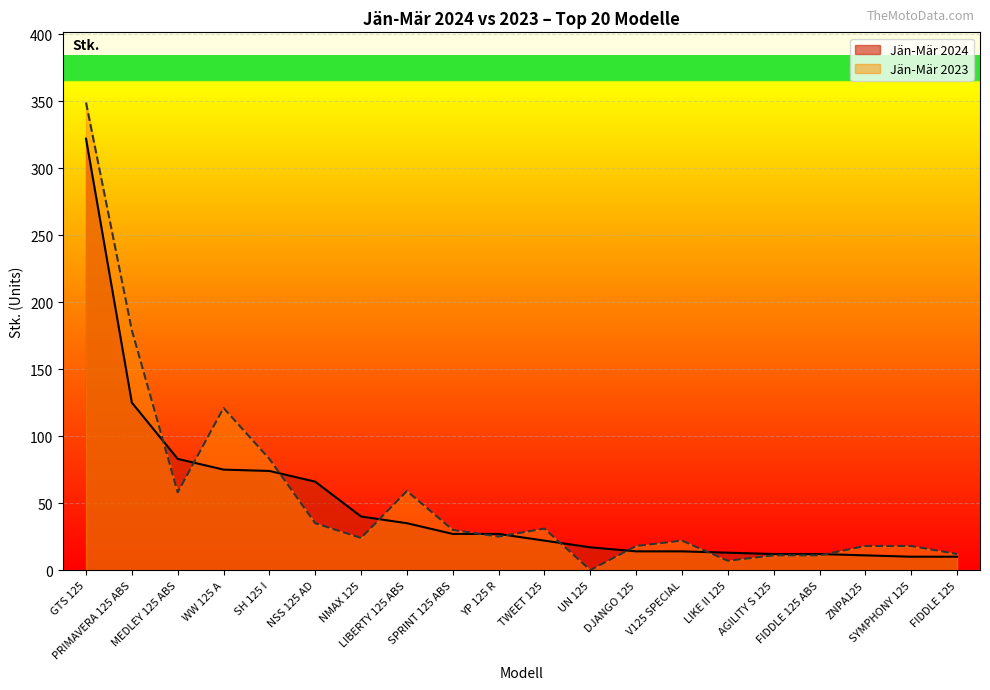

What is the total value across all series at AGILITY S 125?

23